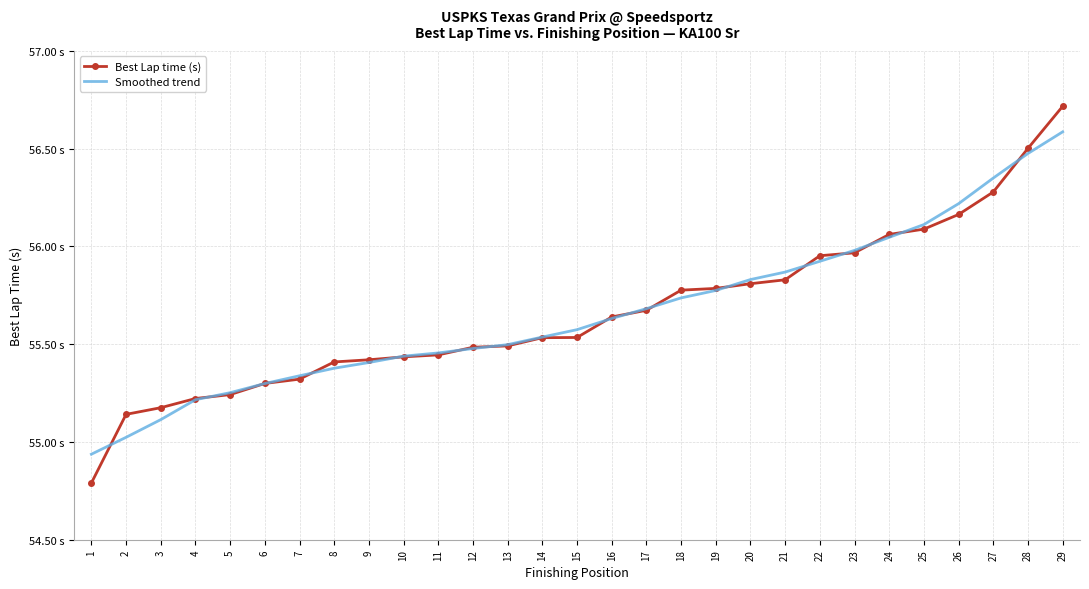

How many data points does each series have?

29